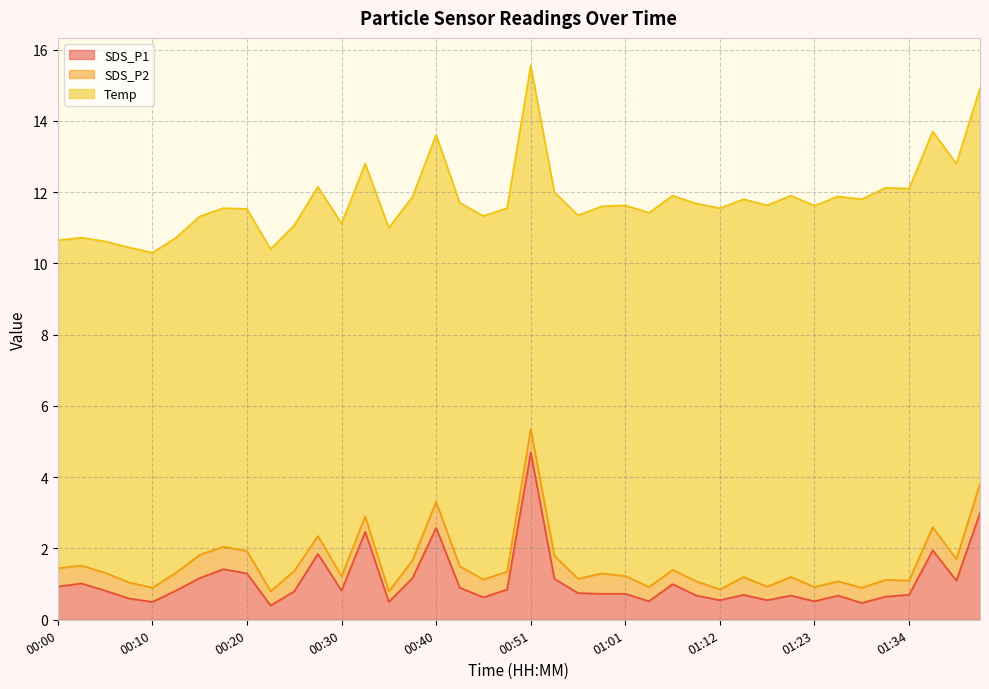

The SDS_P1 series shows 1.0 at 00:08. True or false?

False